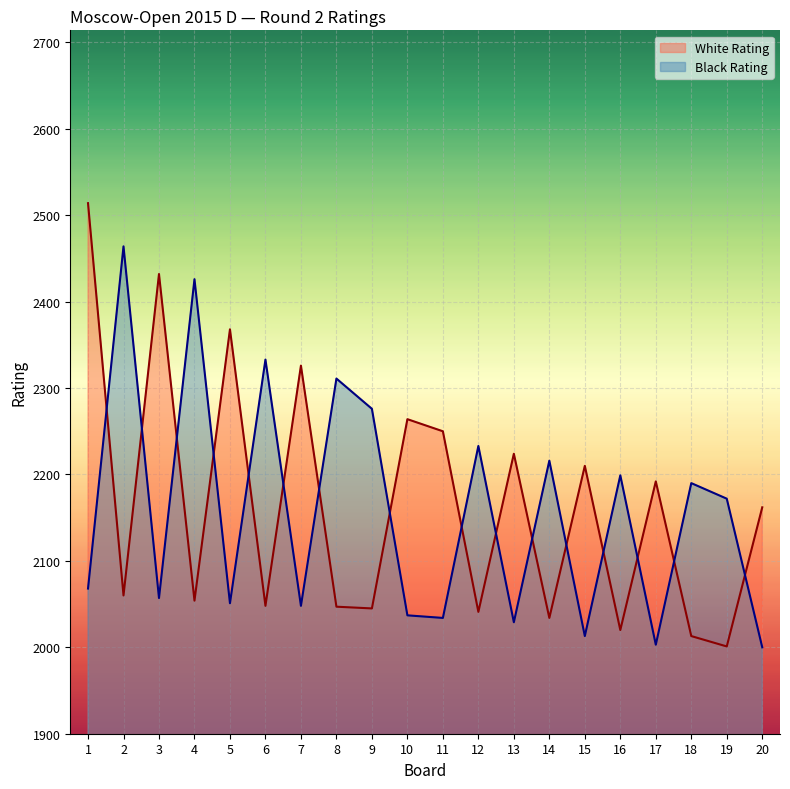

Between which two adjacent categories do Black Rating and White Rating first intersect?

1 and 2